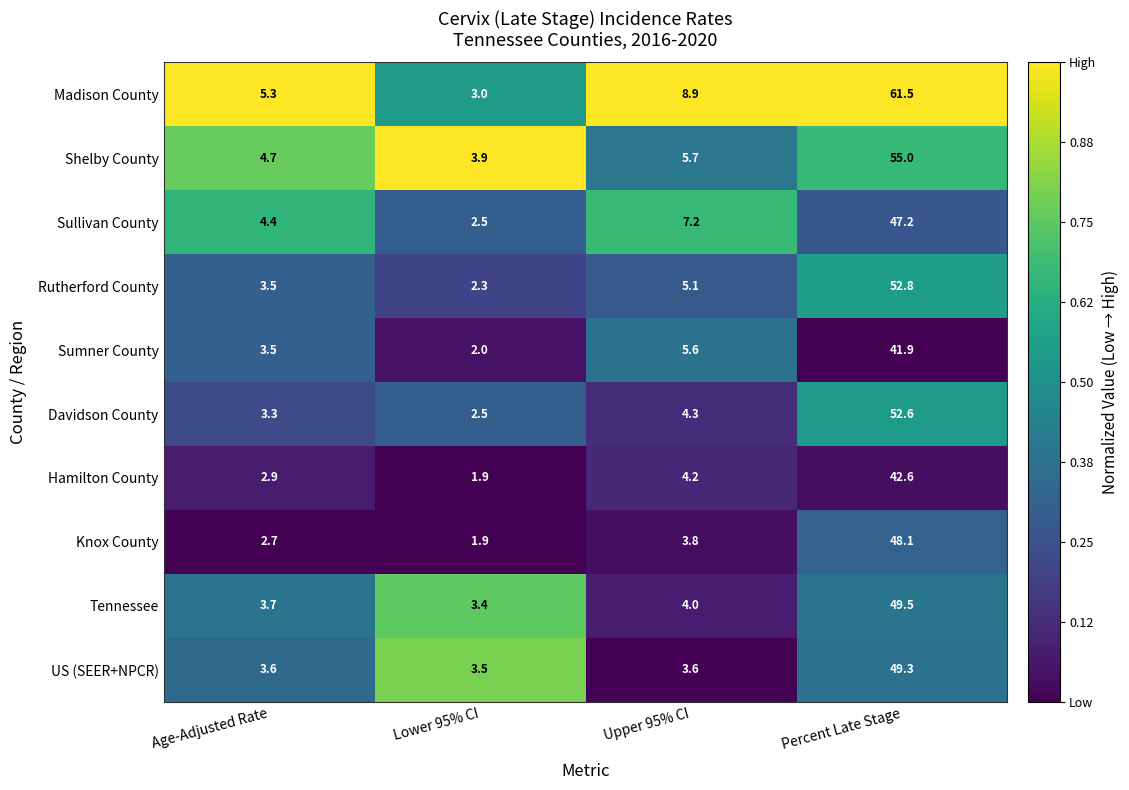

Which series has the widest spread of values?

Madison County